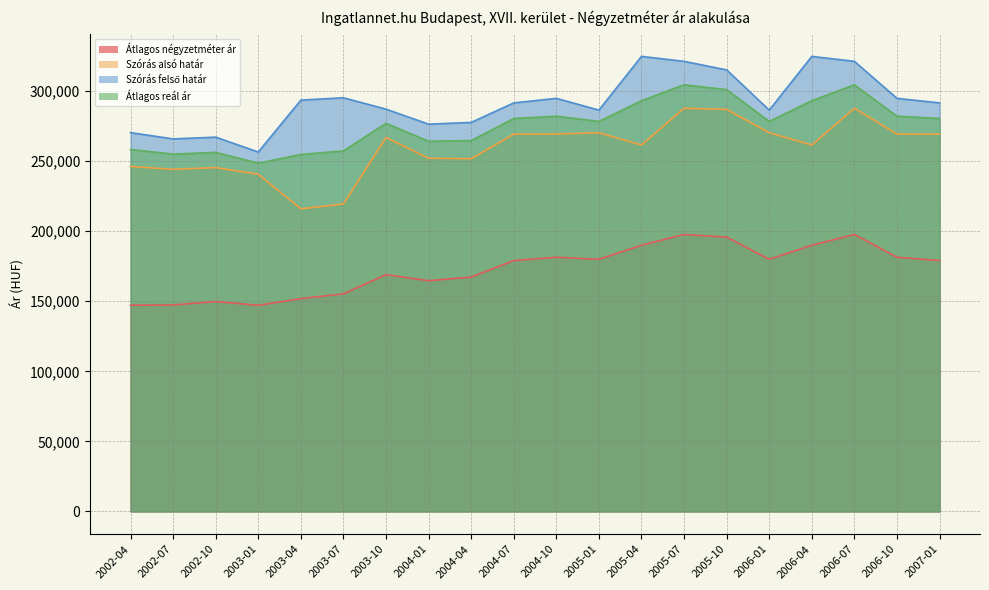

Is it true that Átlagos reál ár equals 92885 at 2002-07?

False